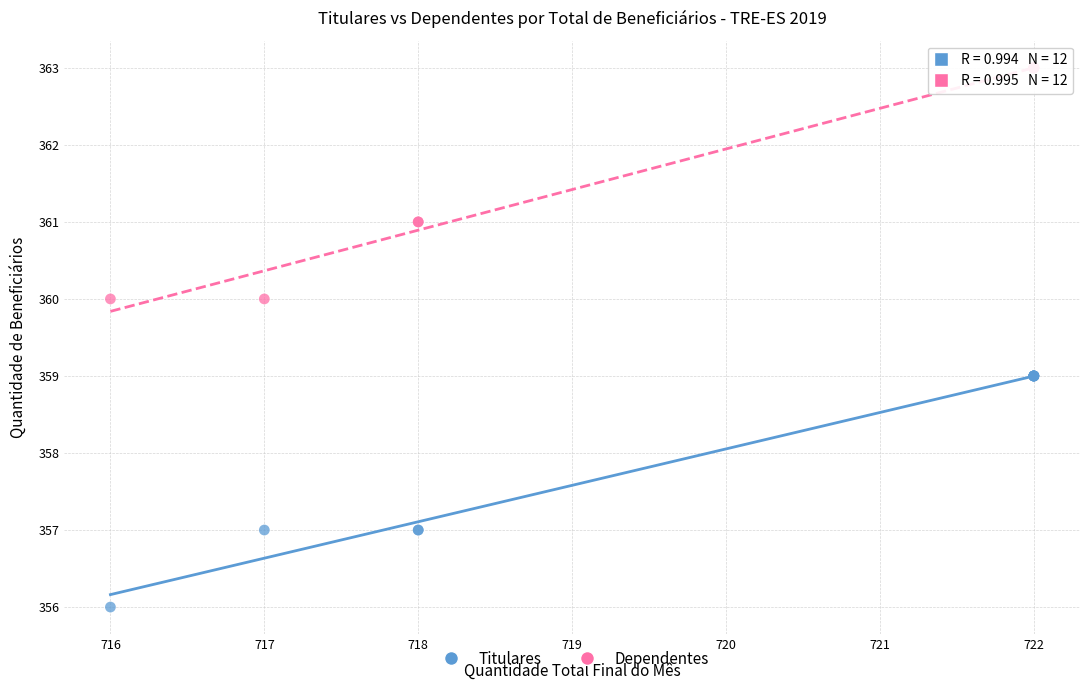

What are all the series names shown in the legend?

Titulares, Dependentes